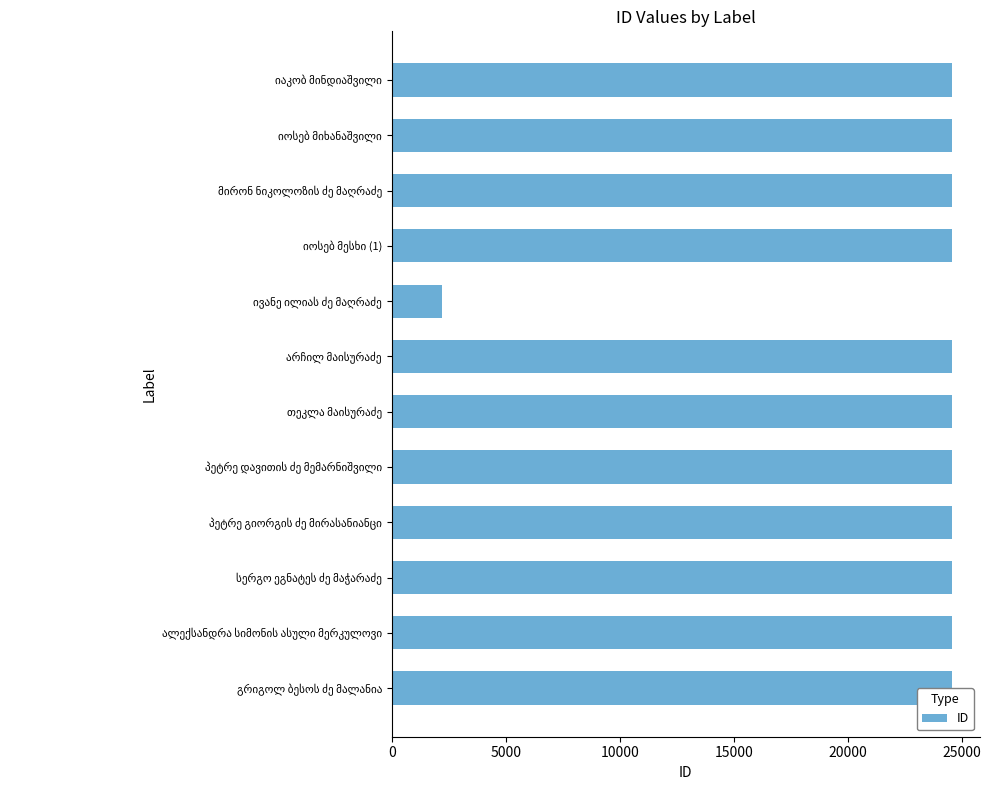

What is the minimum value shown in the chart?

2212